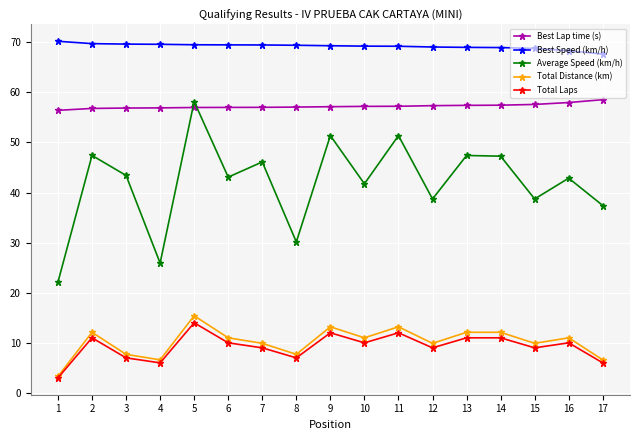

At 5, list the series in order from largest to smallest.

Best Speed (km/h), Average Speed (km/h), Best Lap time (s), Total Distance (km), Total Laps